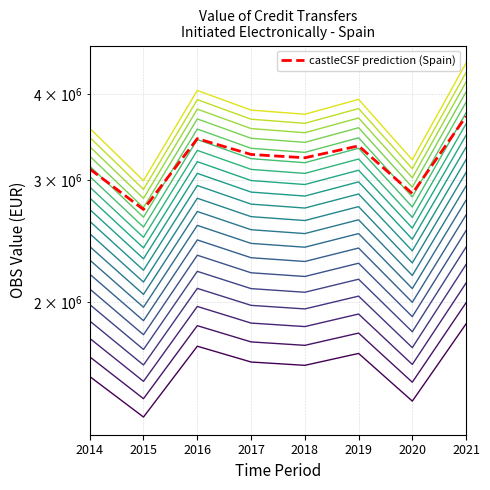

List the labels in order of value, smallest first.

2015, 2020, 2014, 2018, 2017, 2019, 2016, 2021